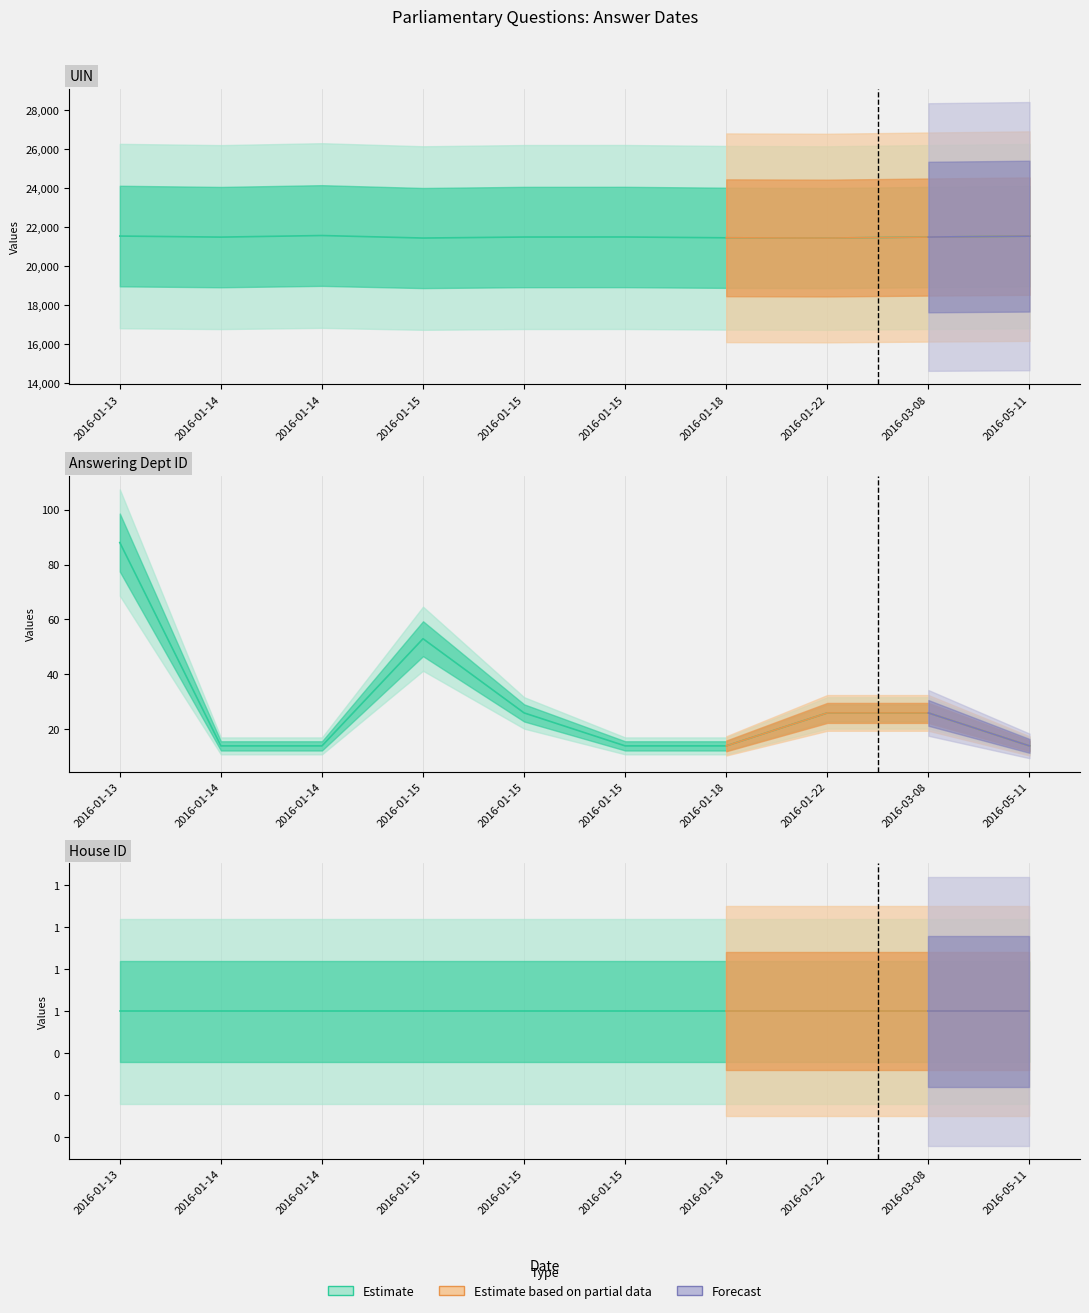

Which series has the widest spread of values?

uin